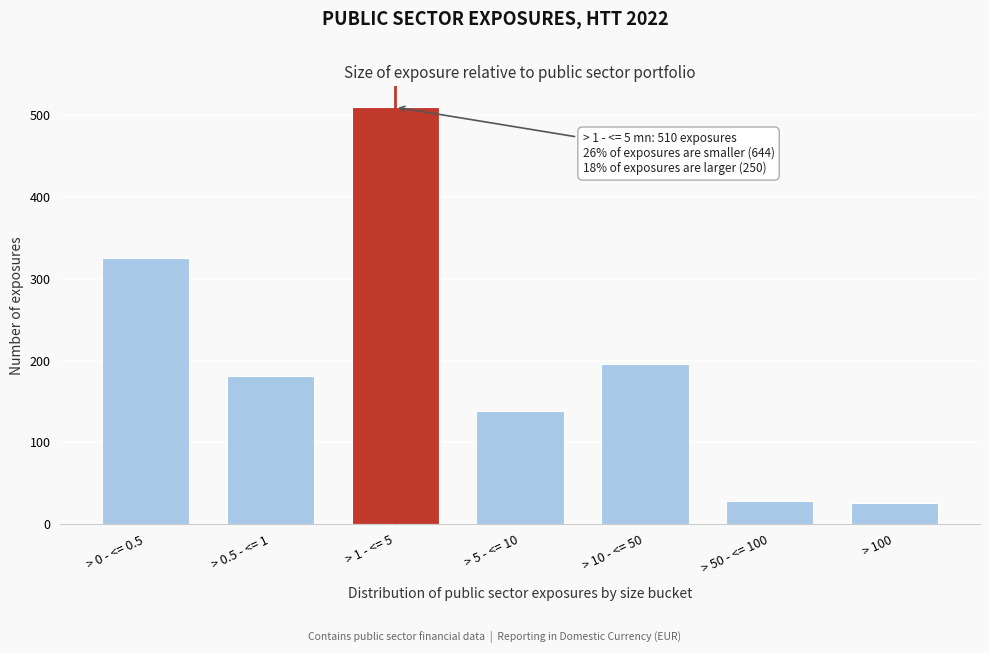

What is the difference between the values at > 1 - <= 5 and > 50 - <= 100?

482